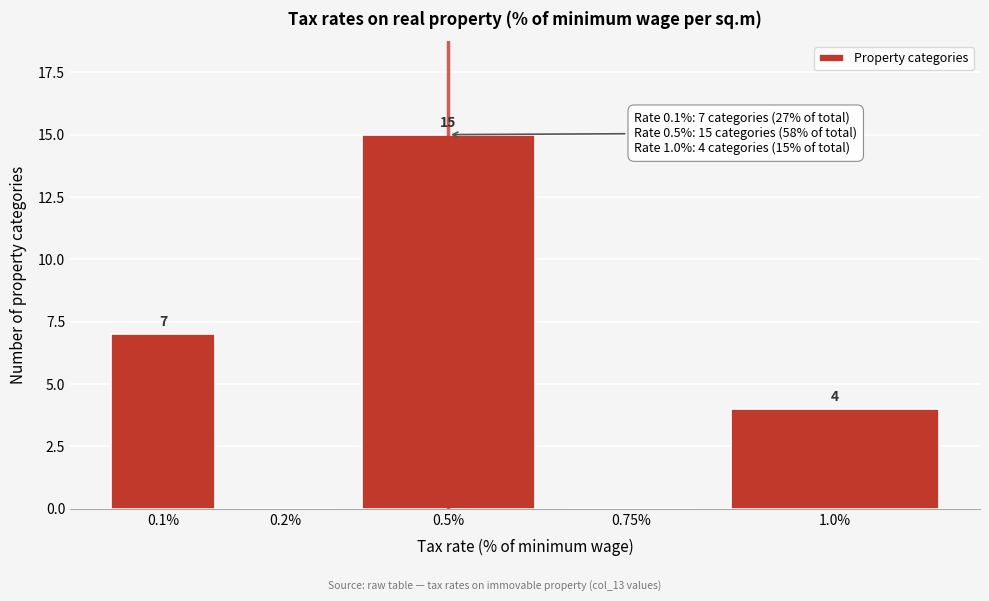

Reading right to left, transcribe all the data shown in this chart.

1.0%=4	0.75%=0	0.5%=15	0.2%=0	0.1%=7